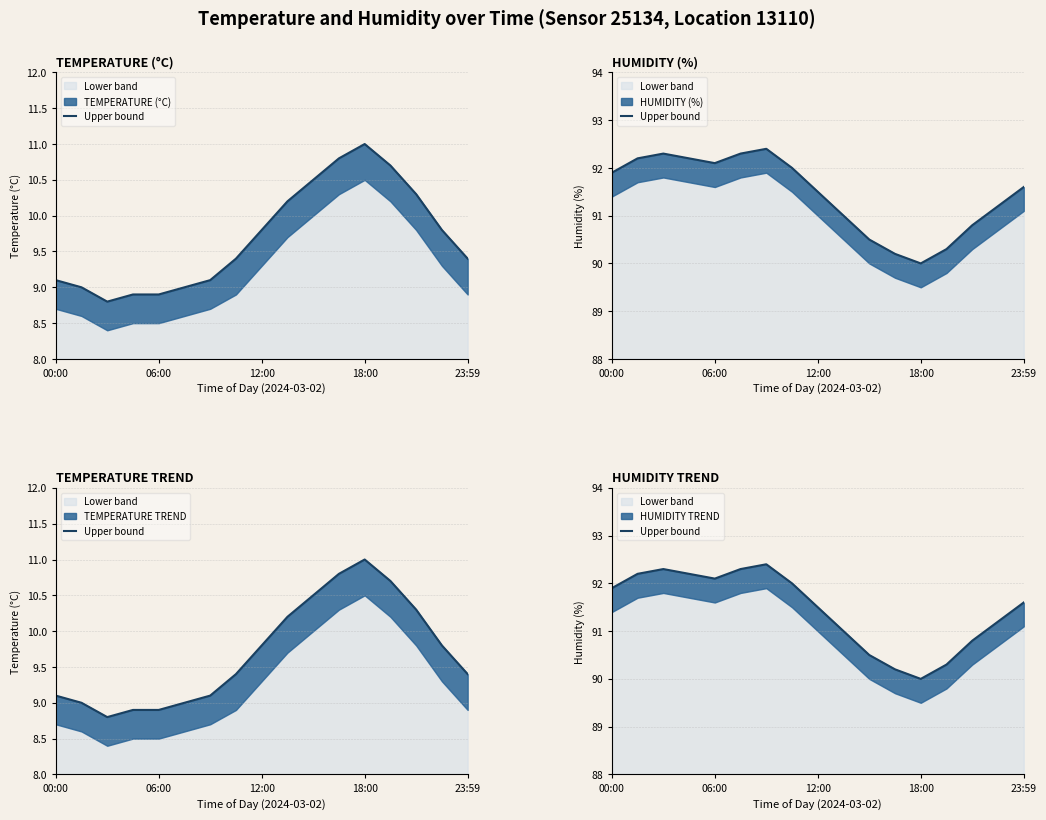

The value at 6 is 92.4. True or false?

True